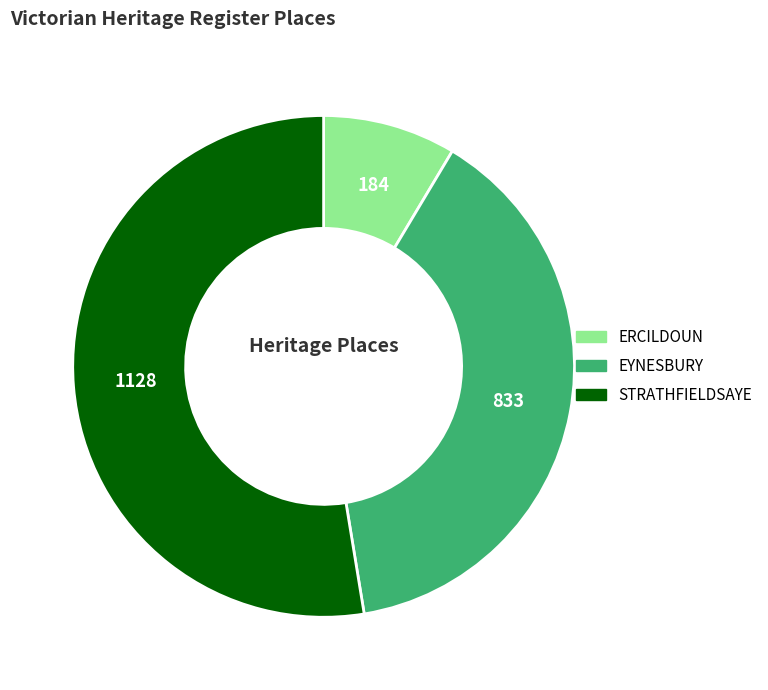

Between STRATHFIELDSAYE and EYNESBURY, which is larger?

STRATHFIELDSAYE